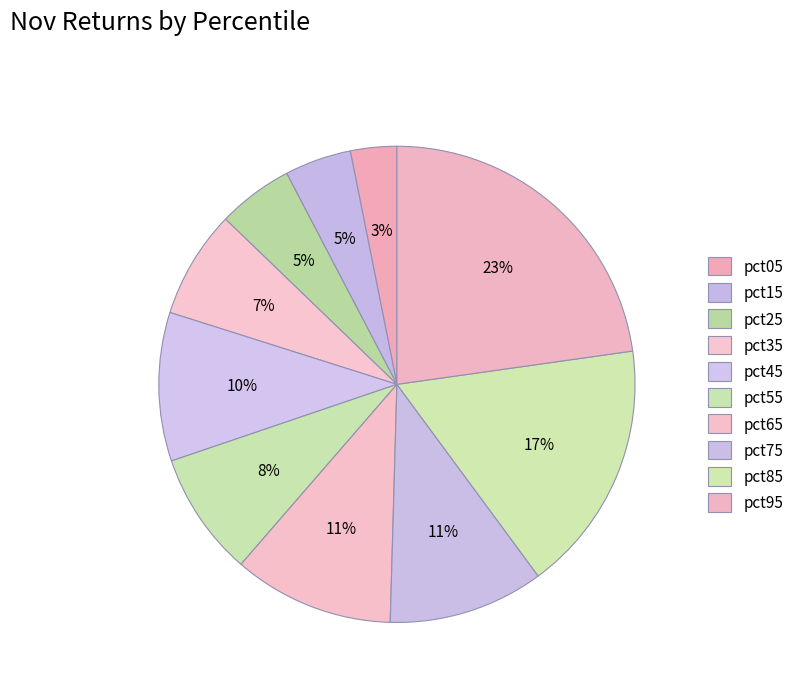

To the nearest percent, what is the difference between the largest and smallest slice percentages?

20%